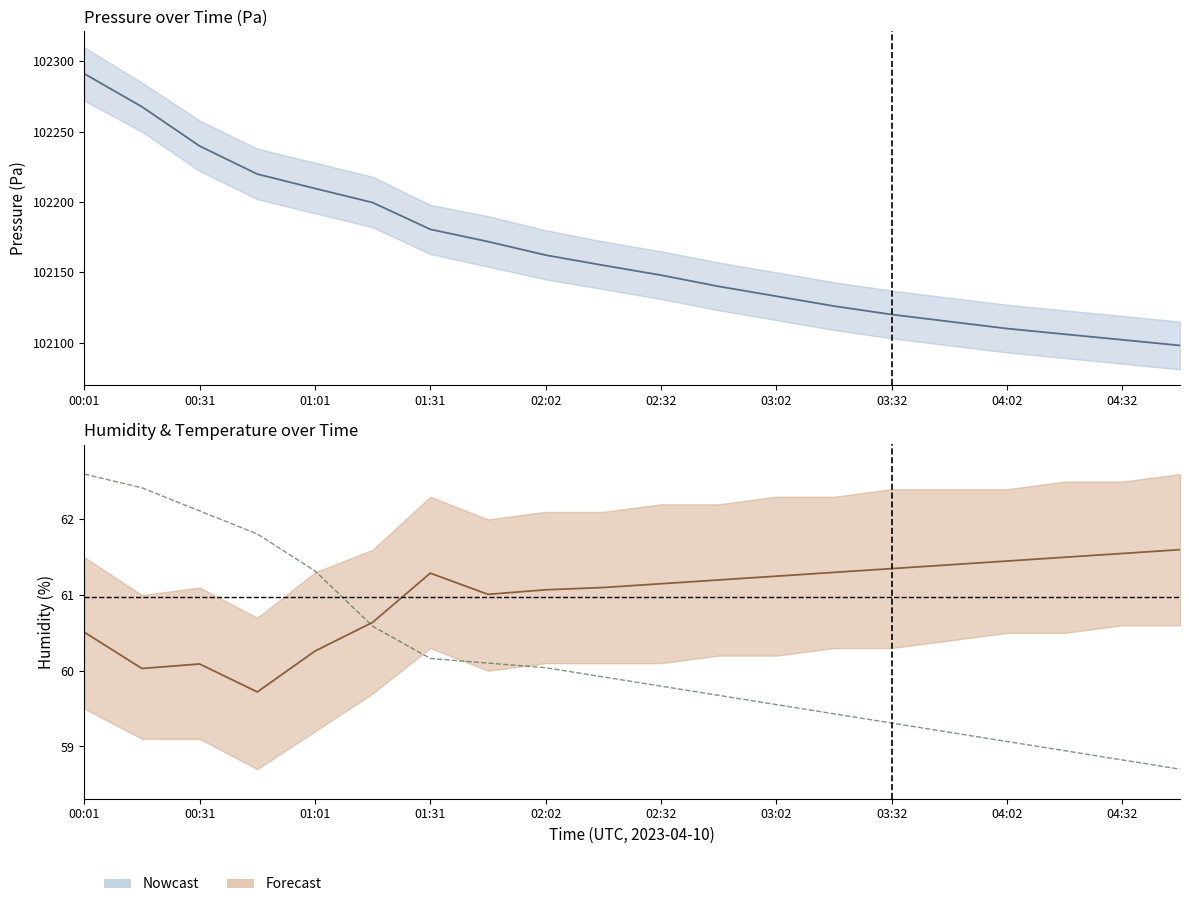

Which has a higher value, 04:32 or 02:02?

02:02